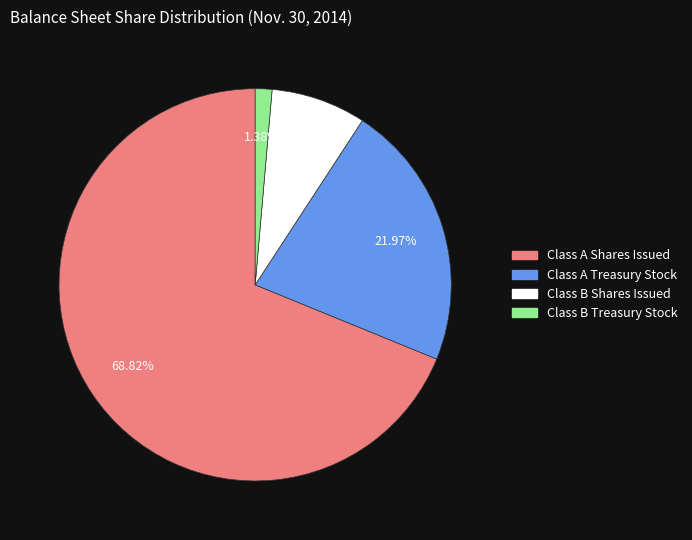

Does Class A Shares Issued represent more than half of the total?

Yes